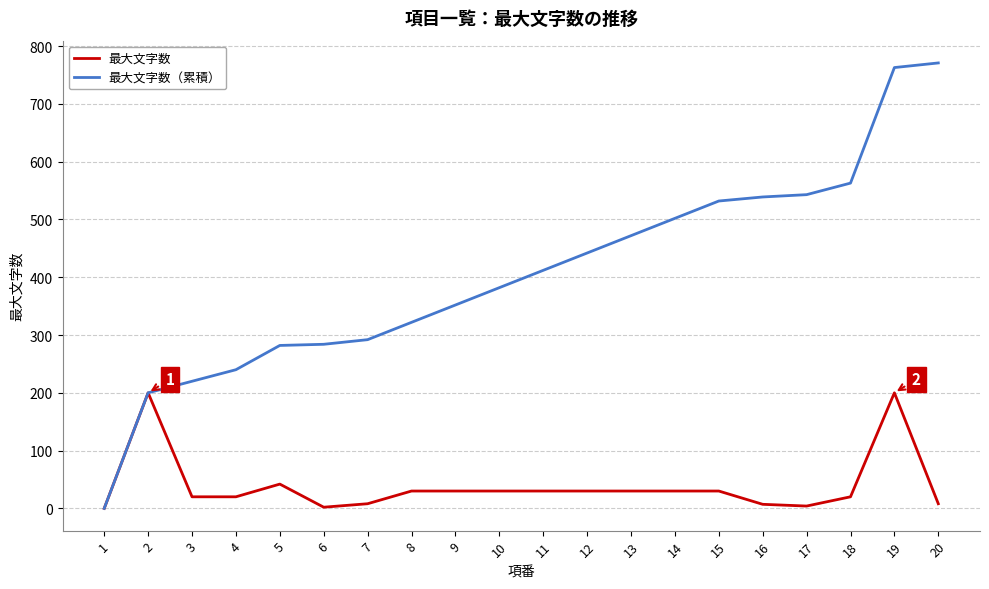

True or false: 最大文字数（累積） has a value of 348 at 18.

False